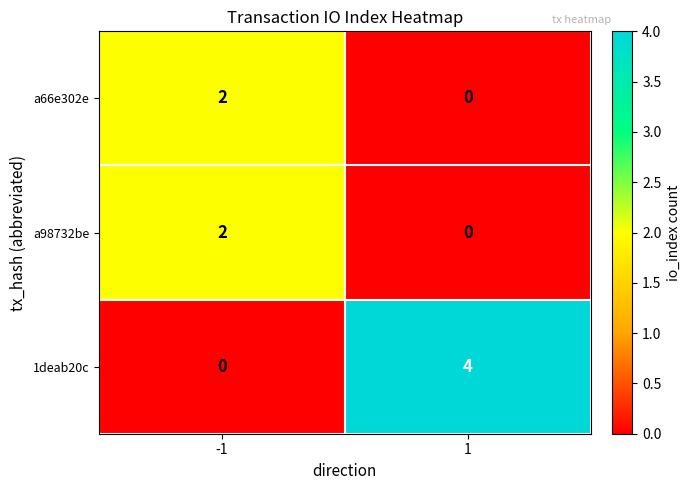

The value of a98732be at 1 is 0. True or false?

True